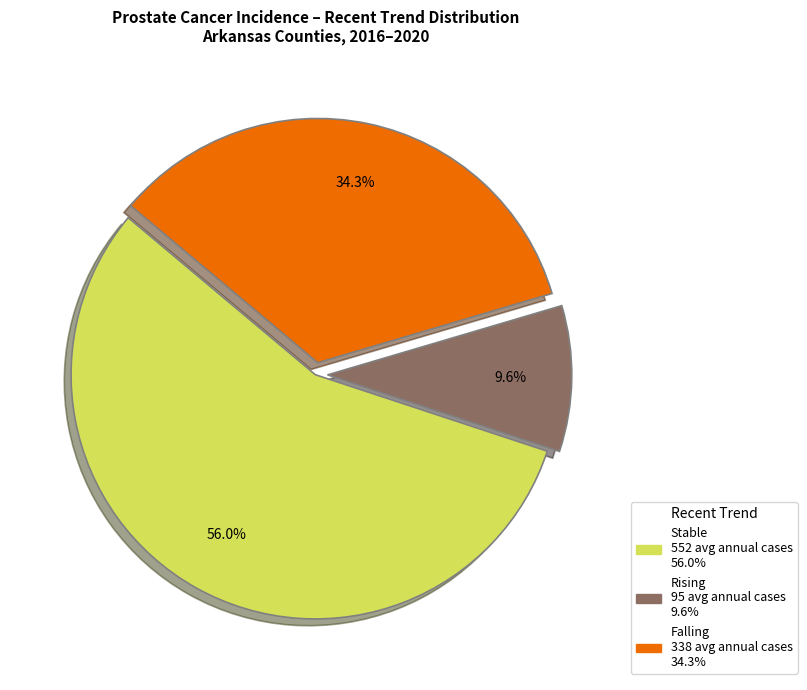

To the nearest percent, what is the difference between the largest and smallest slice percentages?

46%